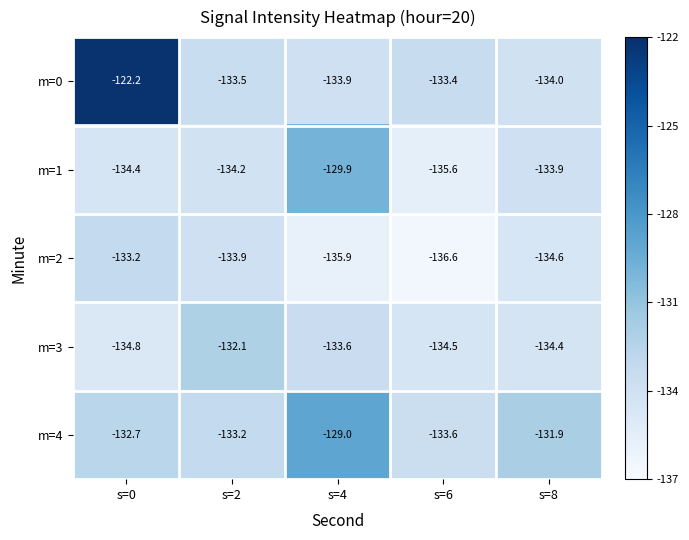

Is the value of m=0 at s=8 greater than the value of m=3 at s=2?

No